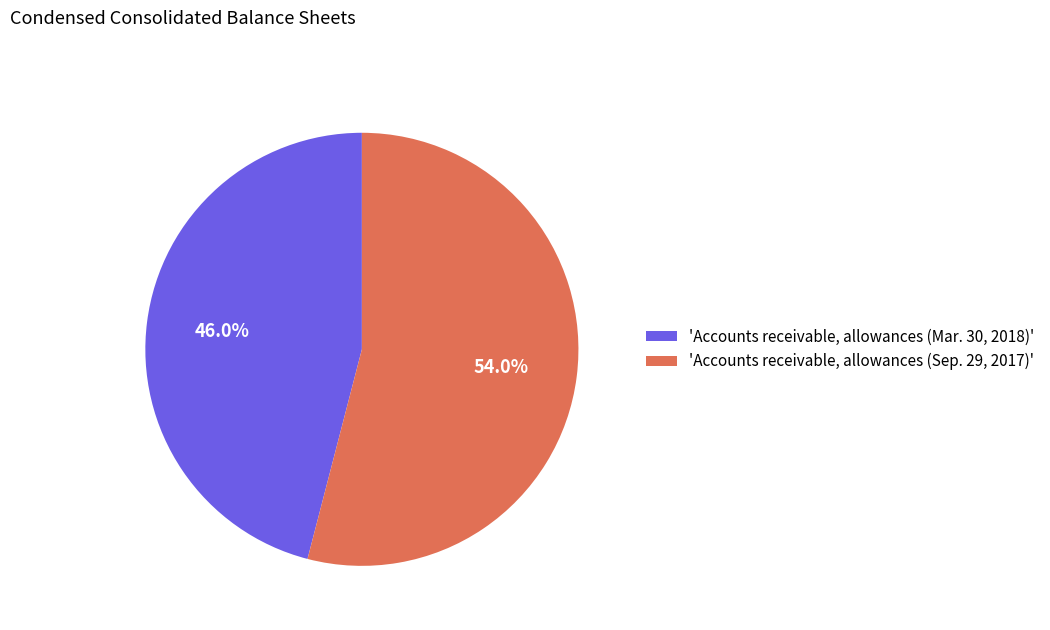

Rank the categories by value from highest to lowest.

'Accounts receivable, allowances (Sep. 29, 2017)', 'Accounts receivable, allowances (Mar. 30, 2018)'